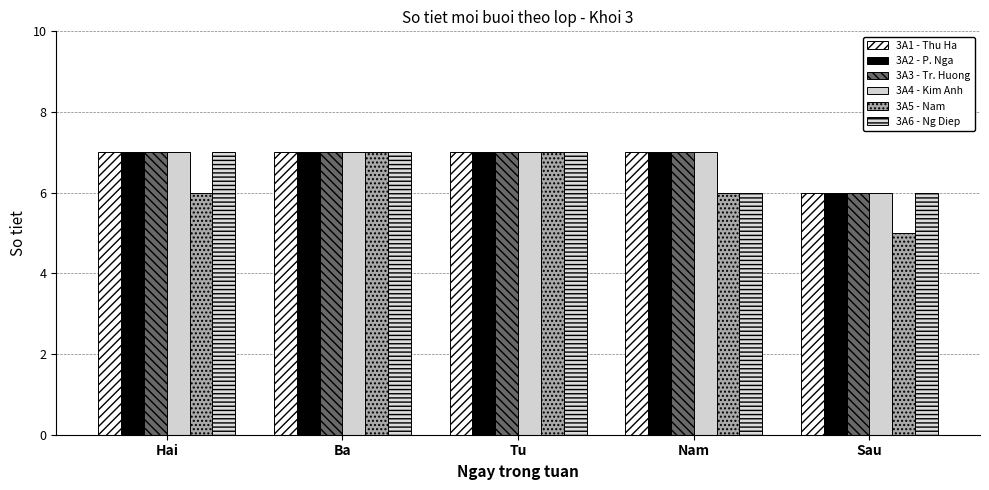

How many data points in 3A6 - Ng Diep are less than 7?

2